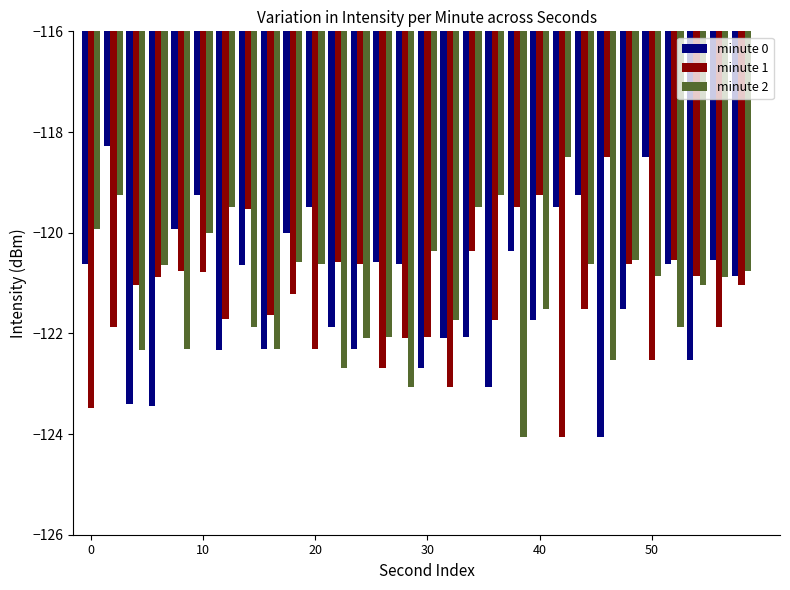

What is the maximum value shown in the chart?

-118.3